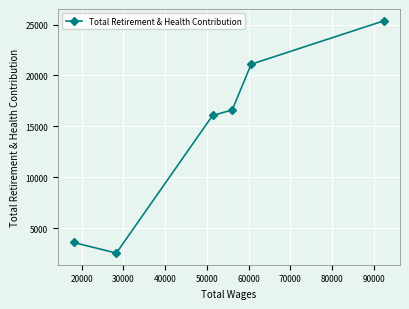

What is the difference between the second highest and minimum values?

18566